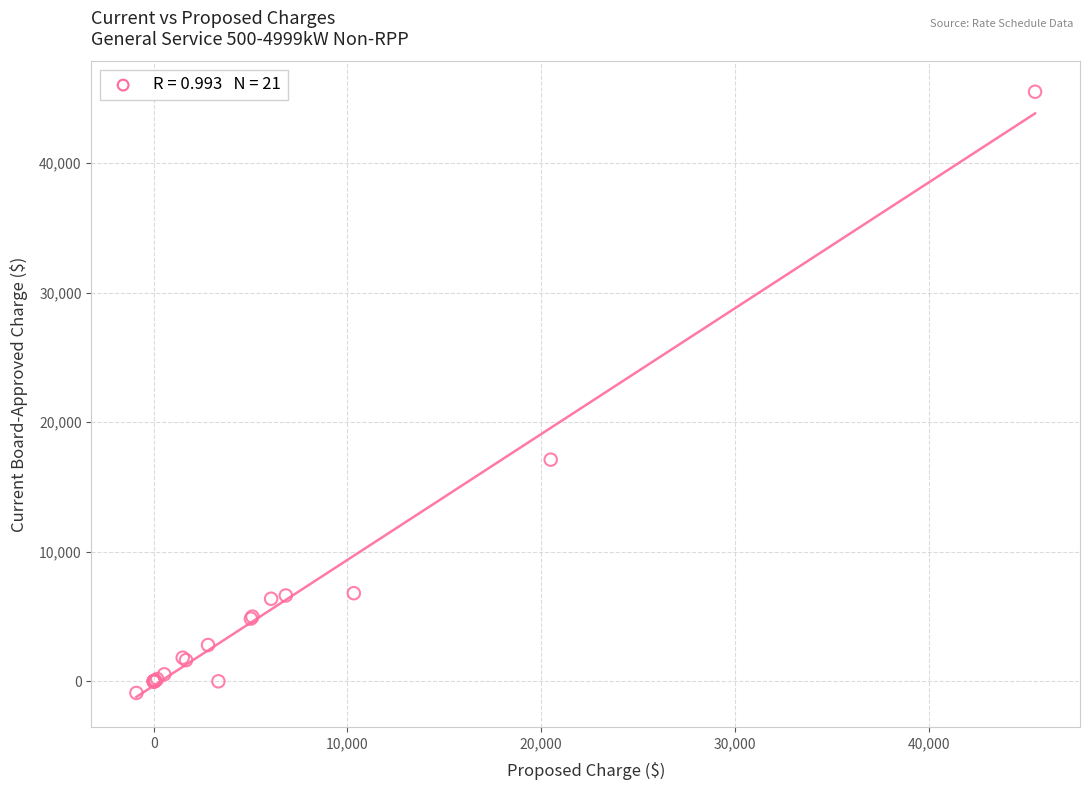

What Y value in the scatter plot is closest to 22300?

17106.8